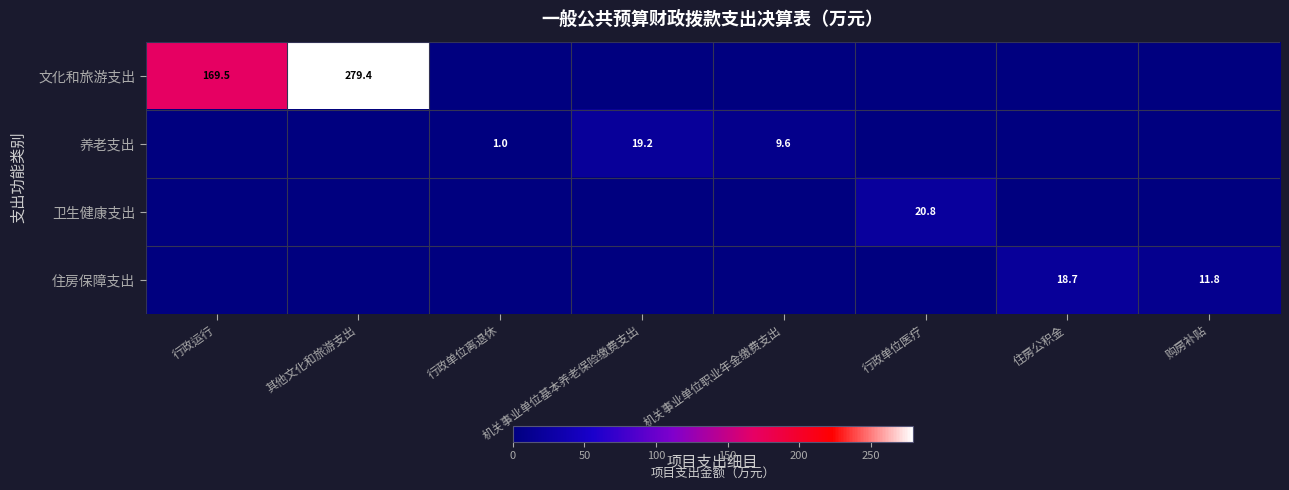

Is the value of 住房保障支出 at 住房公积金 greater than the value of 养老支出 at 行政单位离退休?

Yes